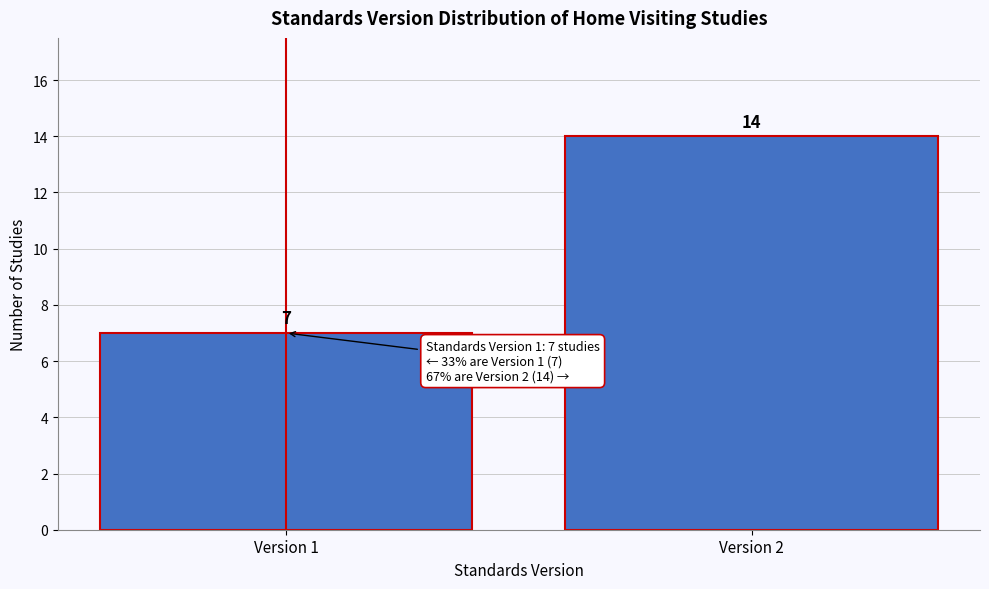

Reading left to right, extract all data points from this chart.

7	14